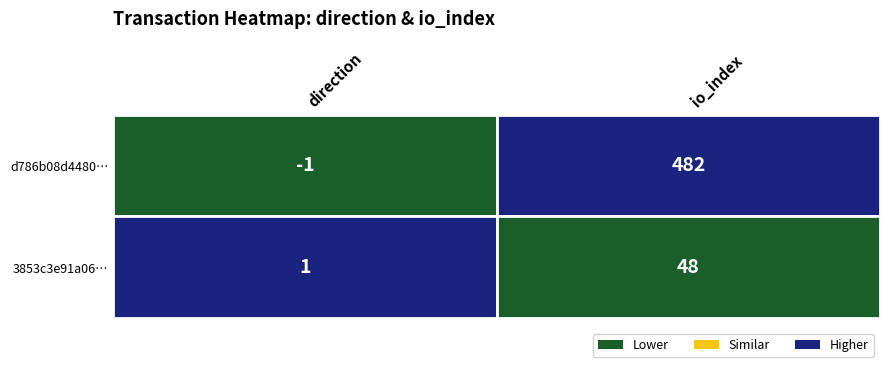

How many categories are shown in the chart?

2